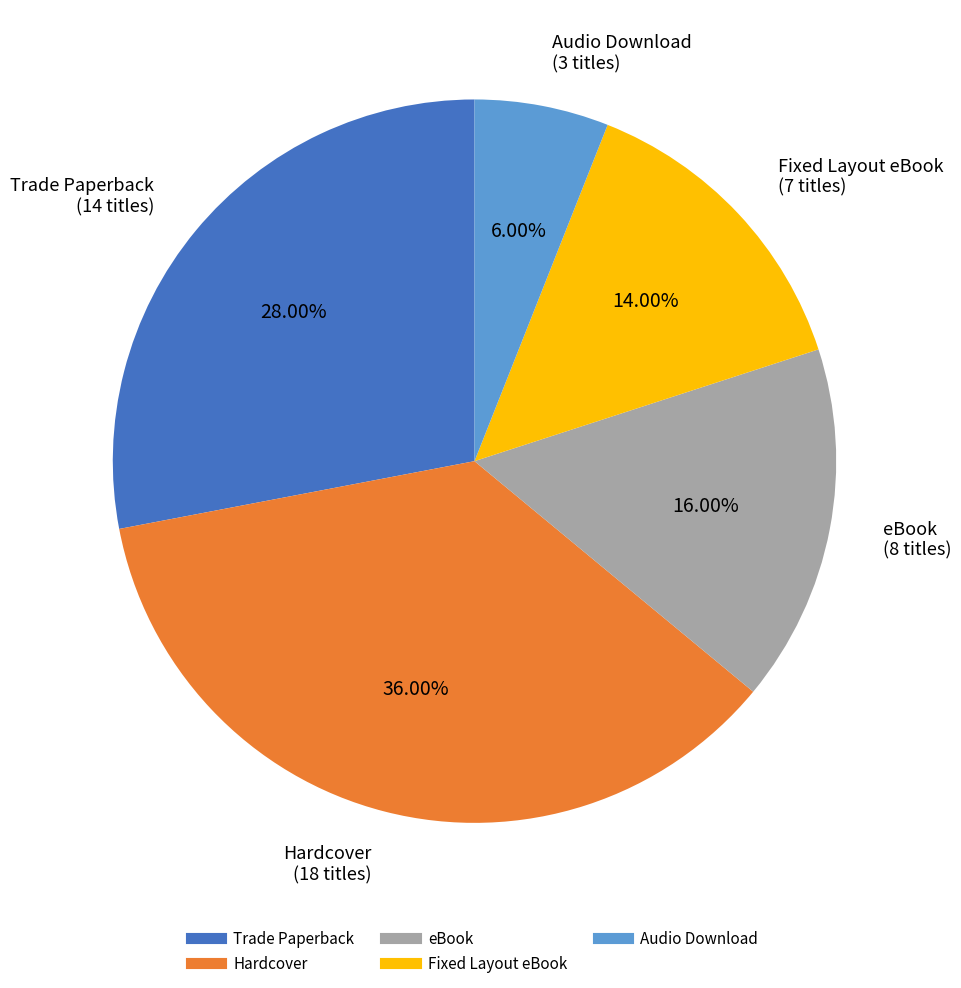

Which slice is the smallest?

Audio Download